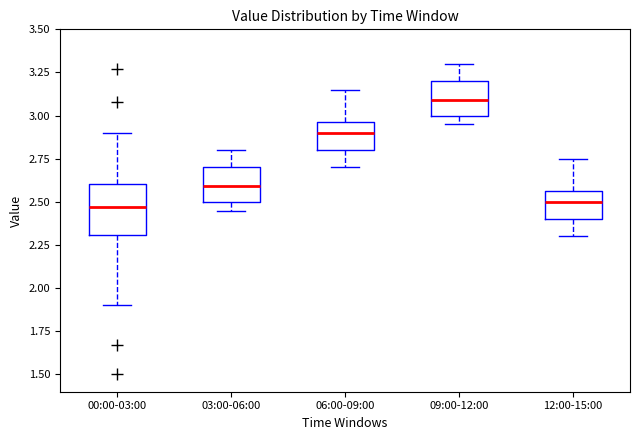

Which box is the tallest, from its lower edge to its upper edge?

00:00-03:00